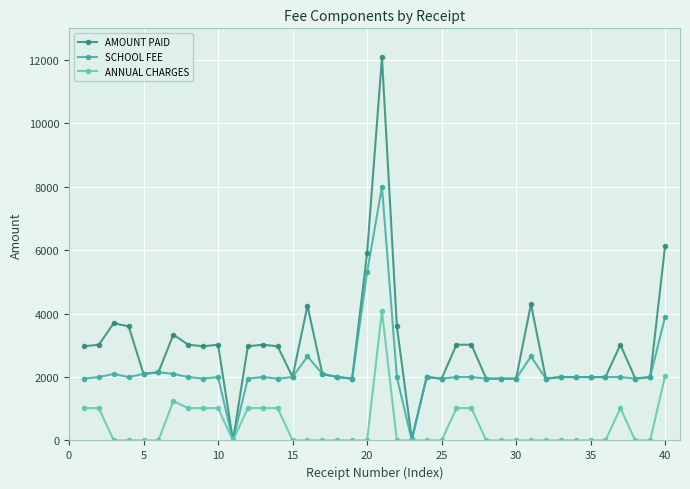

Which series has the largest range (max minus min)?

AMOUNT PAID